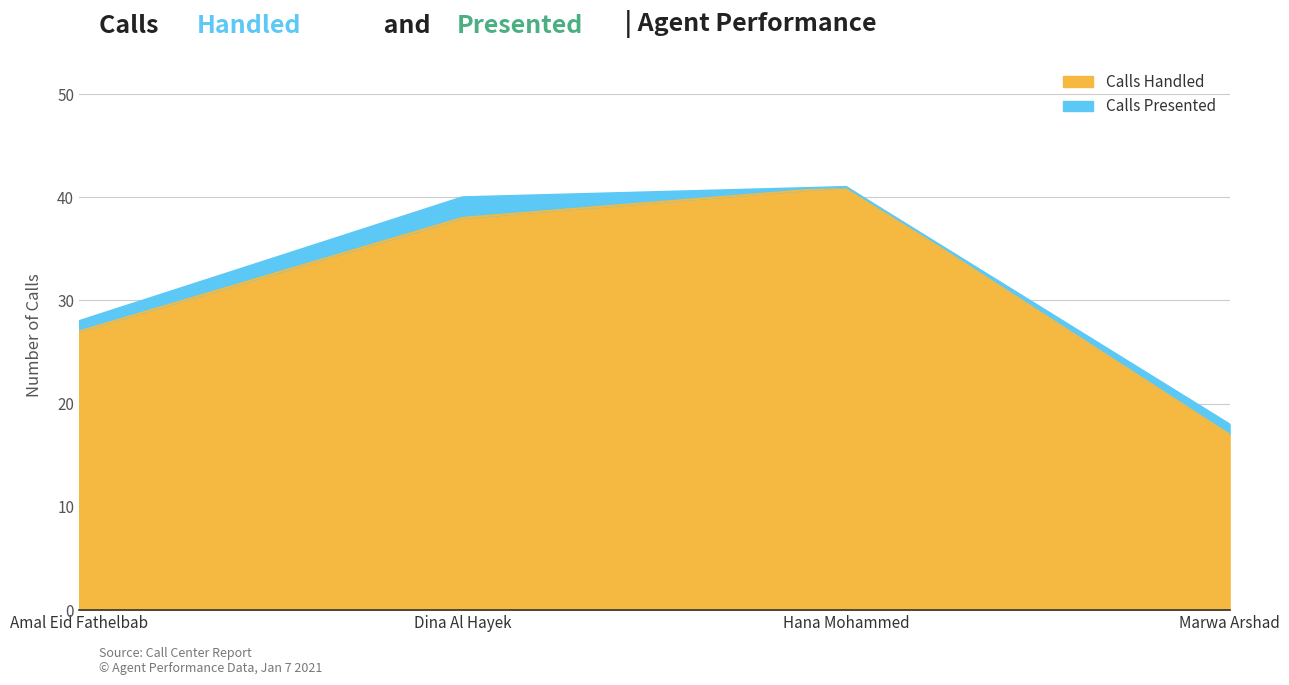

What is the maximum value shown in the chart?

41